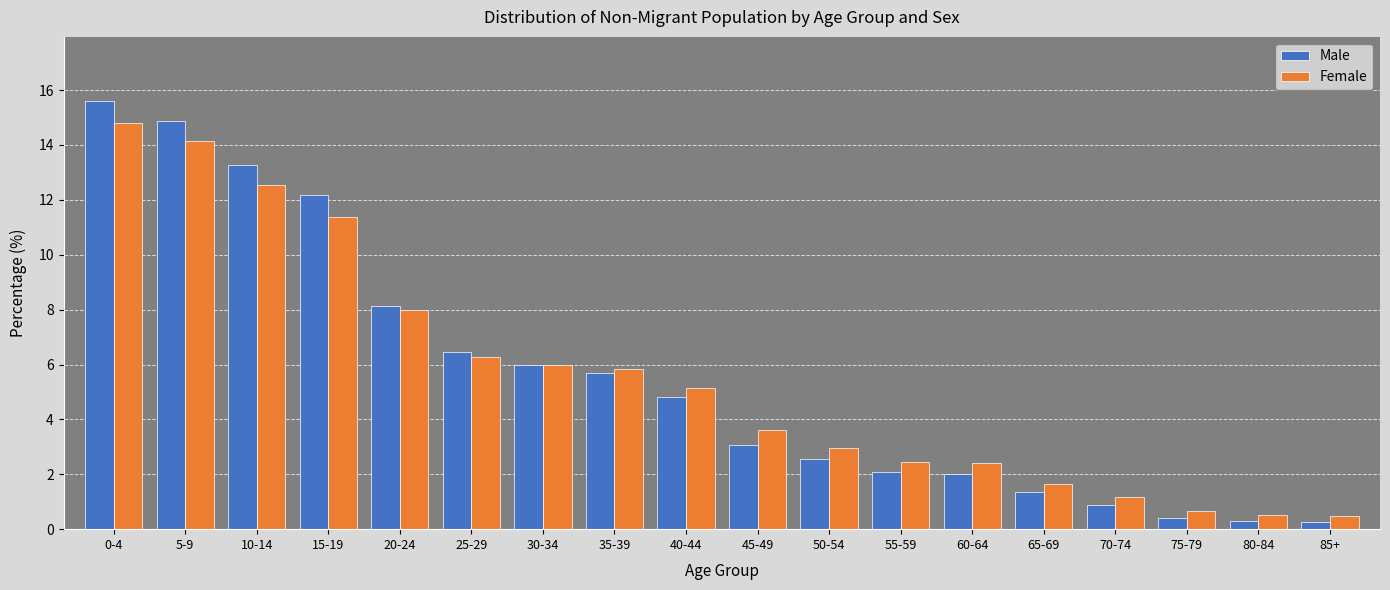

Which category has the highest value in the Female series?

0-4